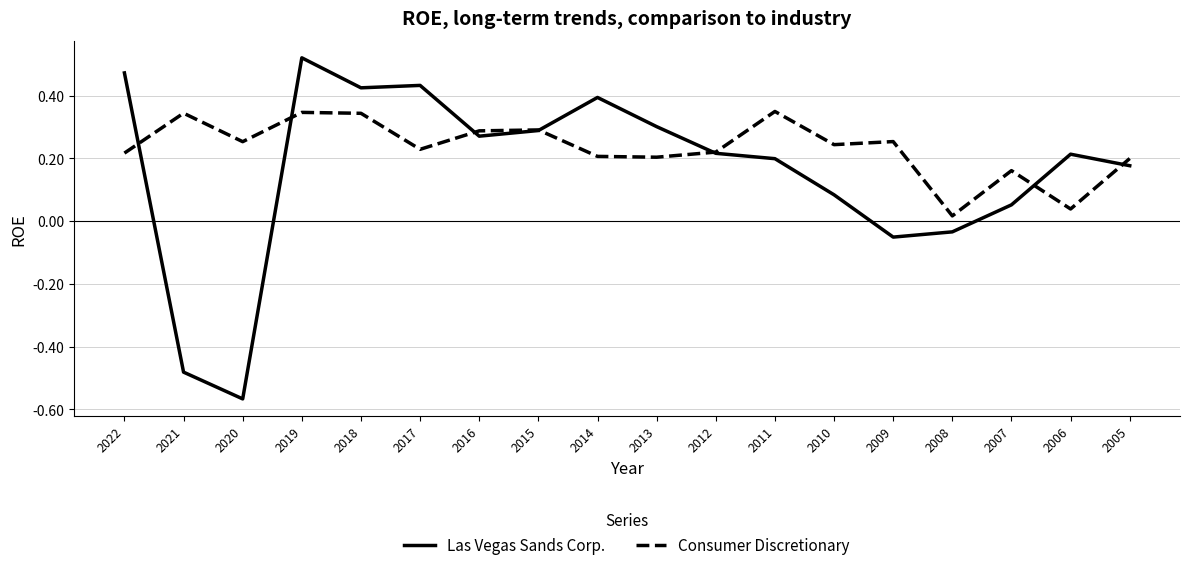

At how many categories does at least one series exceed 0?

18